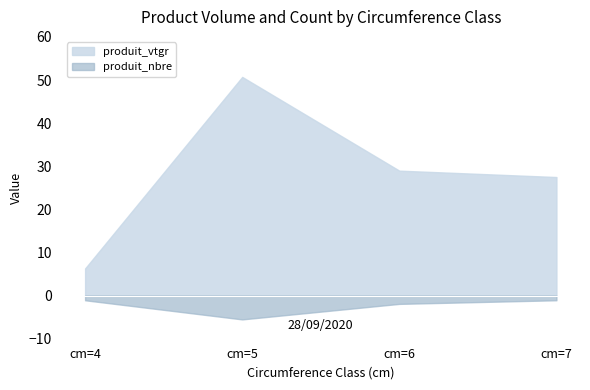

How many data points does each series have?

4